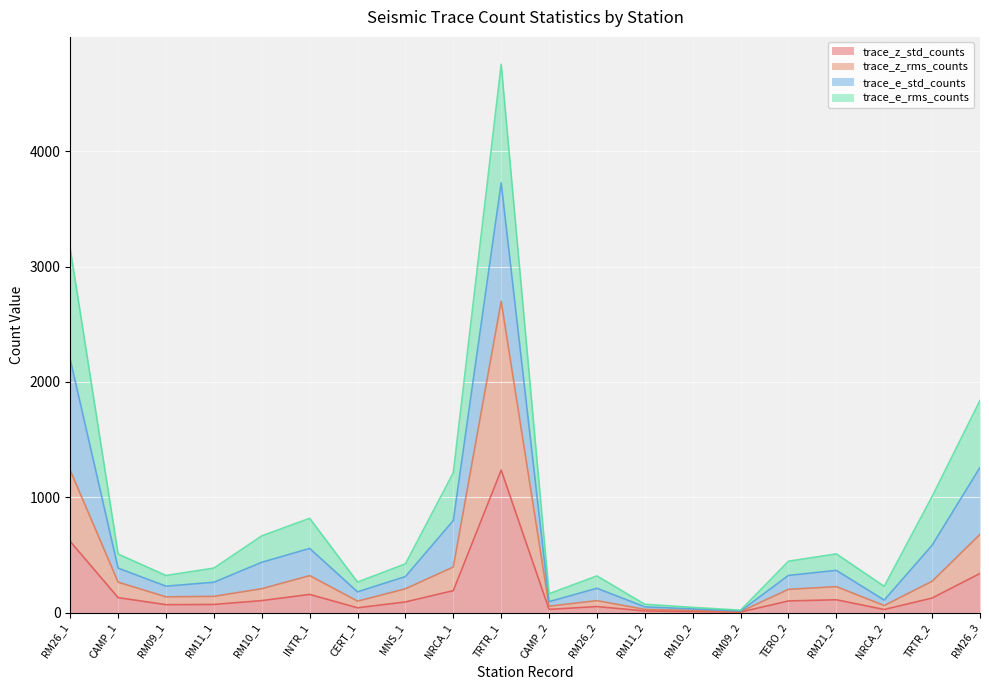

What position from the right is NRCA_1?

12